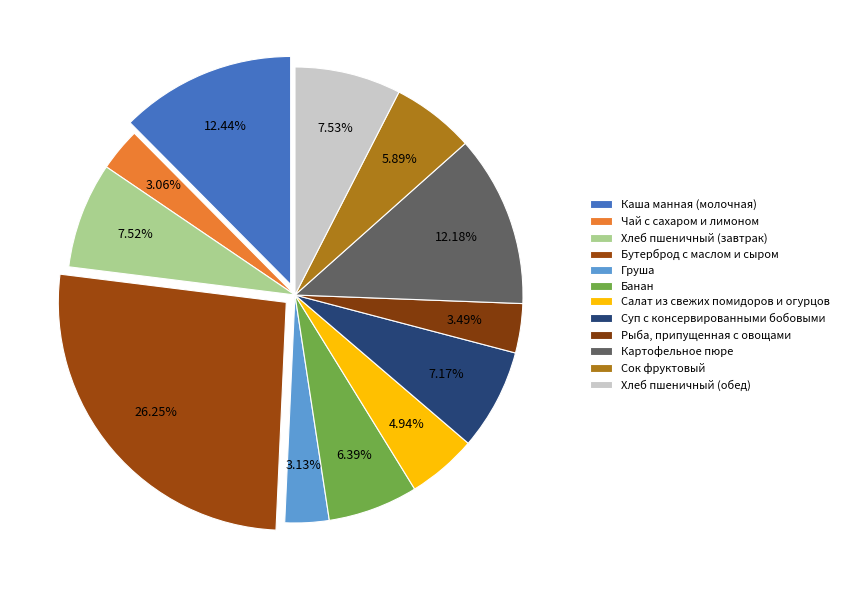

Is it true that Картофельное пюре is 12% of the pie?

True